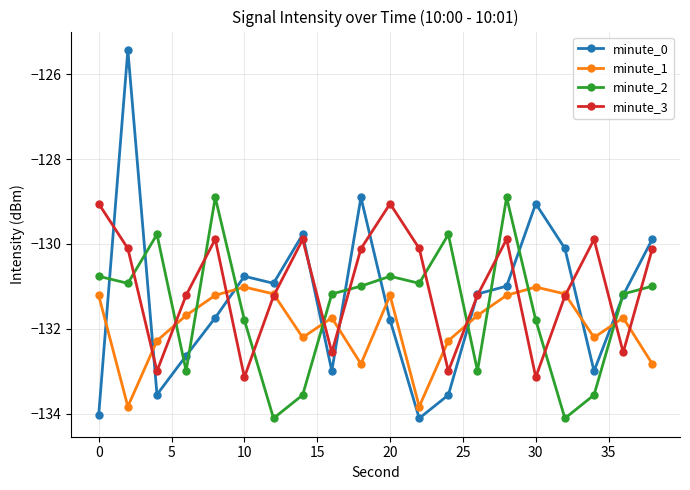

What is the lowest value of the minute_1 series?

-133.8